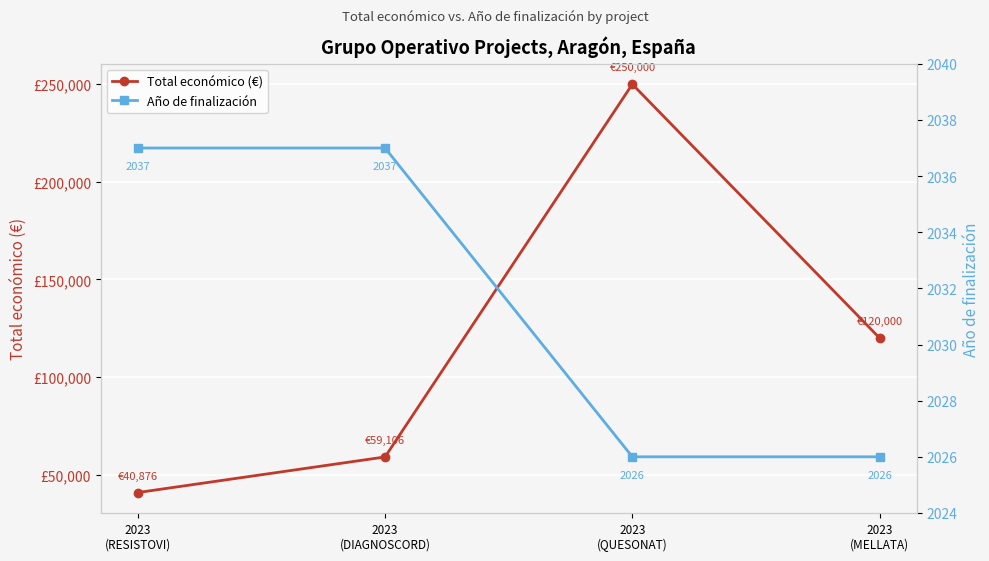

Between 2023
(MELLATA) and 2023
(RESISTOVI), which is larger?

2023
(MELLATA)